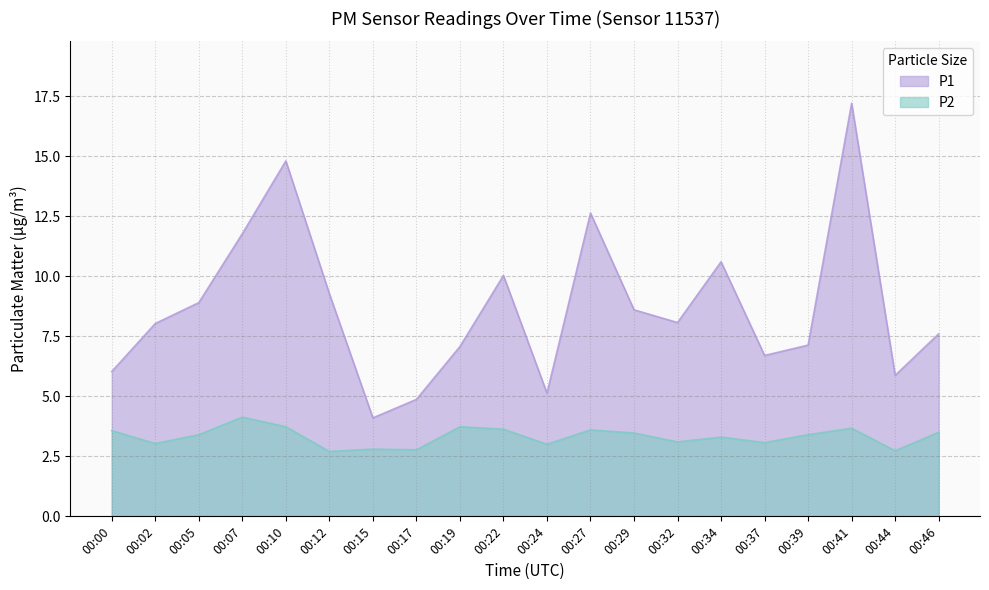

True or false: P1 and P2 cross at least once.

False